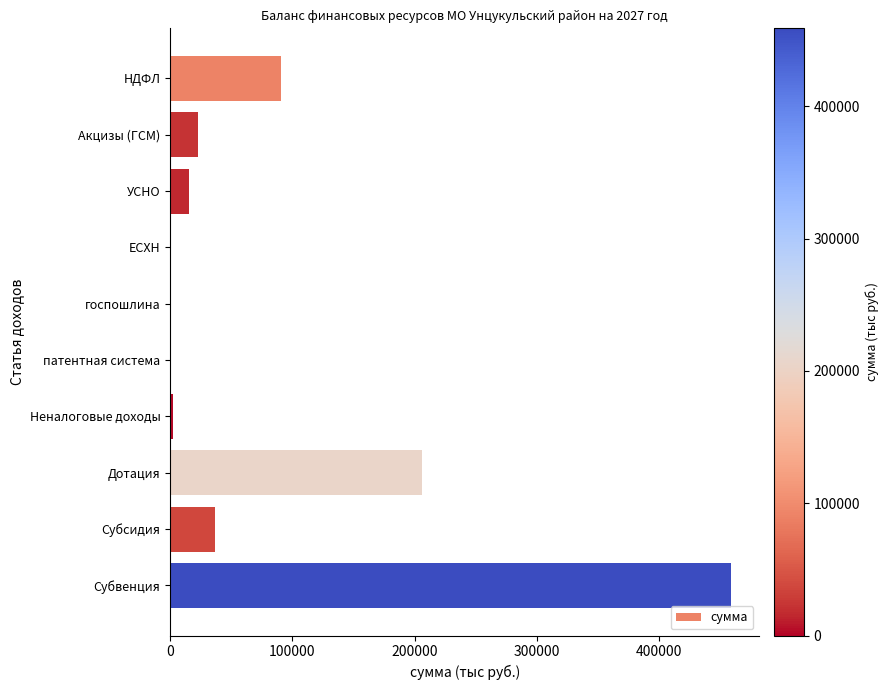

At which label is the value closest to 229567?

Дотация